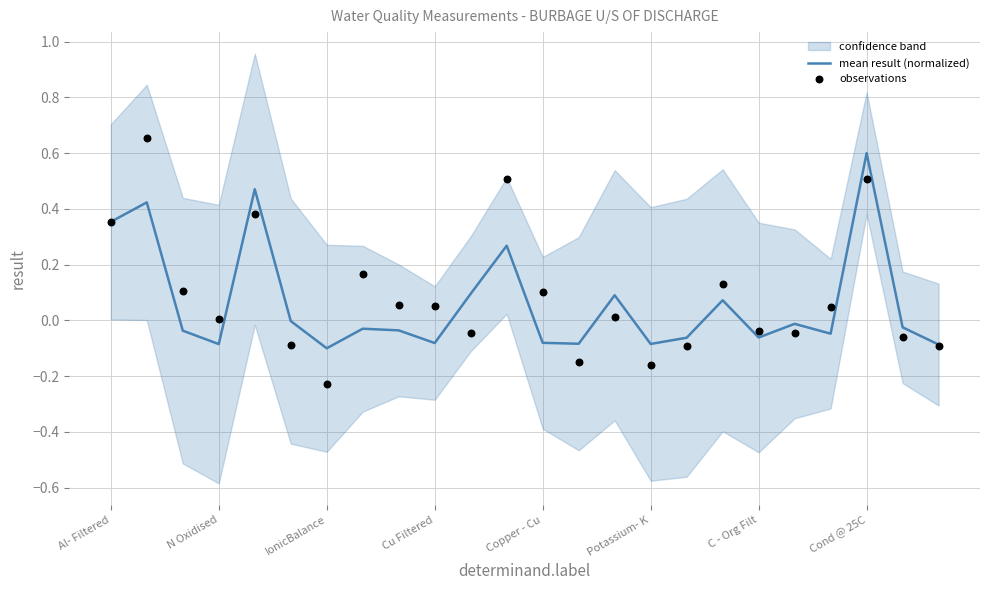

What is the maximum value for mean result (normalized)?

0.6